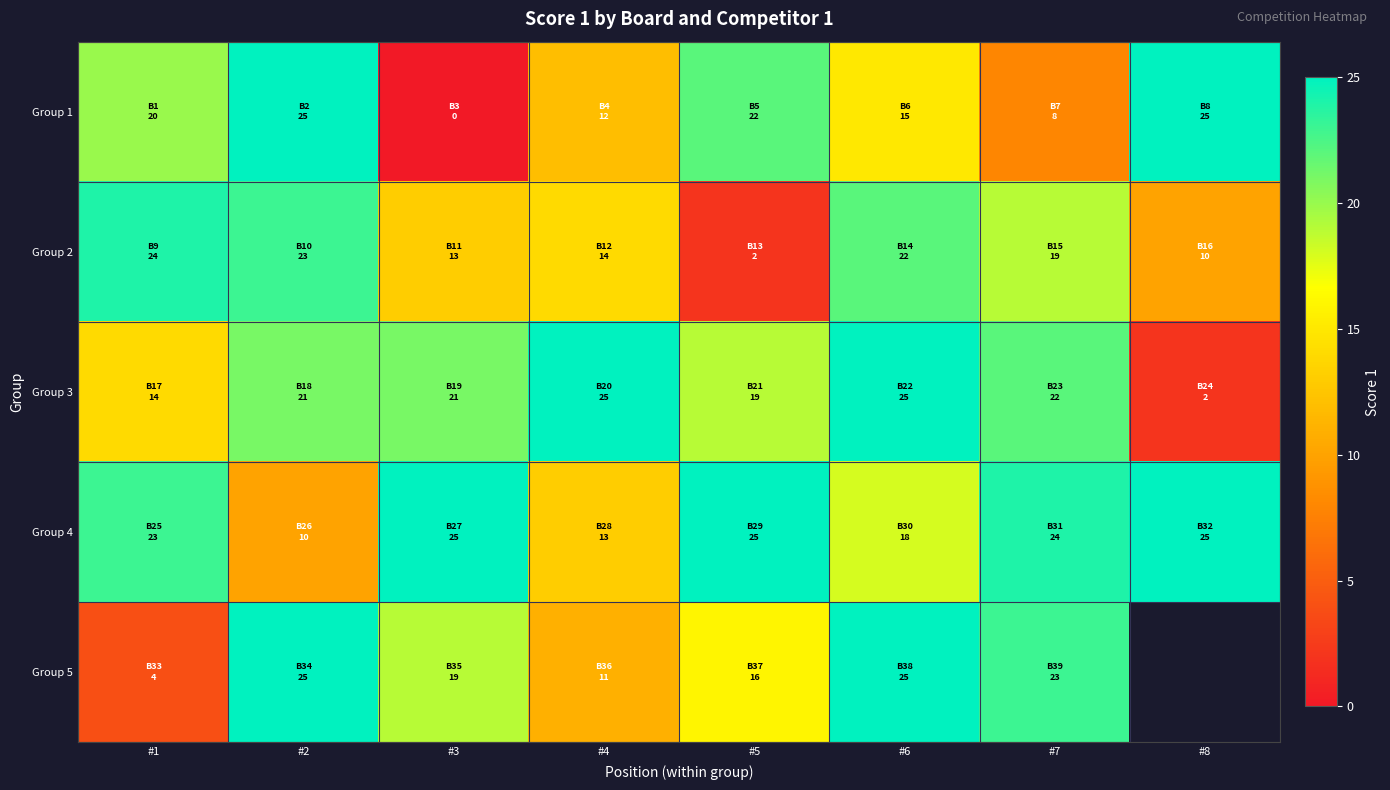

At which label does Group 5 reach its minimum?

#1